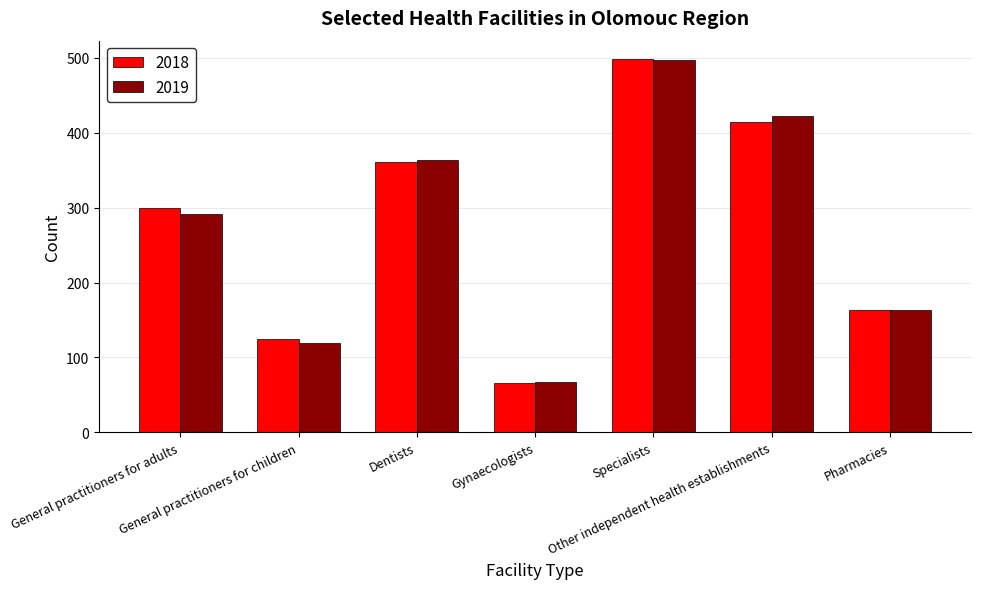

Reading left to right, extract all data points from this chart.

2018: 299	124	361	66	498	414	164
2019: 292	119	363	67	497	422	163